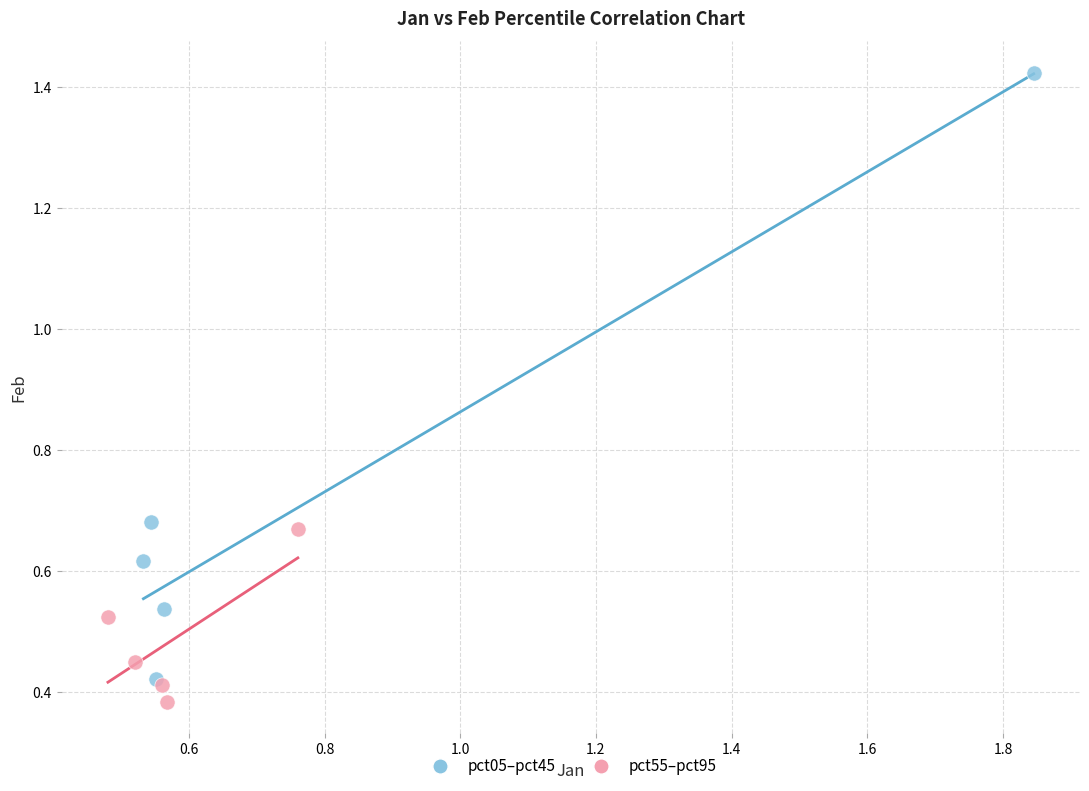

Which series has the widest spread of Y values?

pct05–pct45